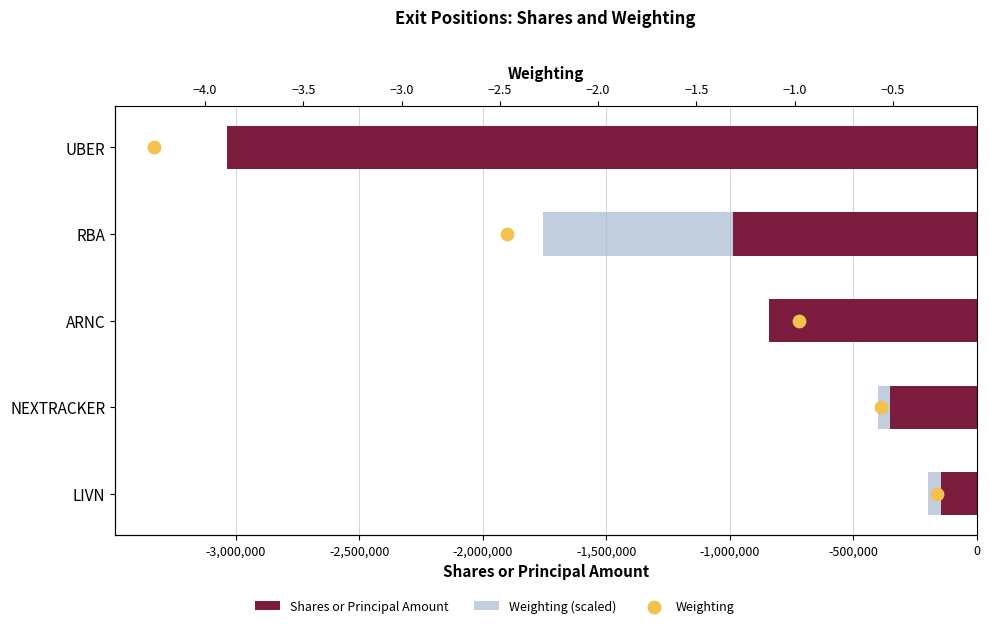

What are all the series names shown in the legend?

Shares or Principal Amount, Weighting (scaled), Weighting